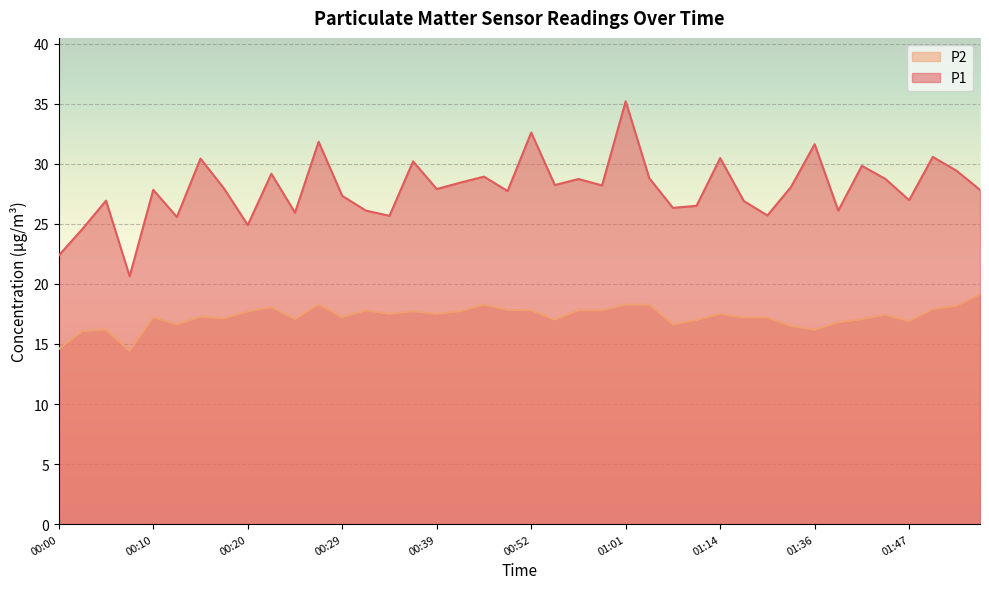

True or false: P2 and P1 cross at least once.

False